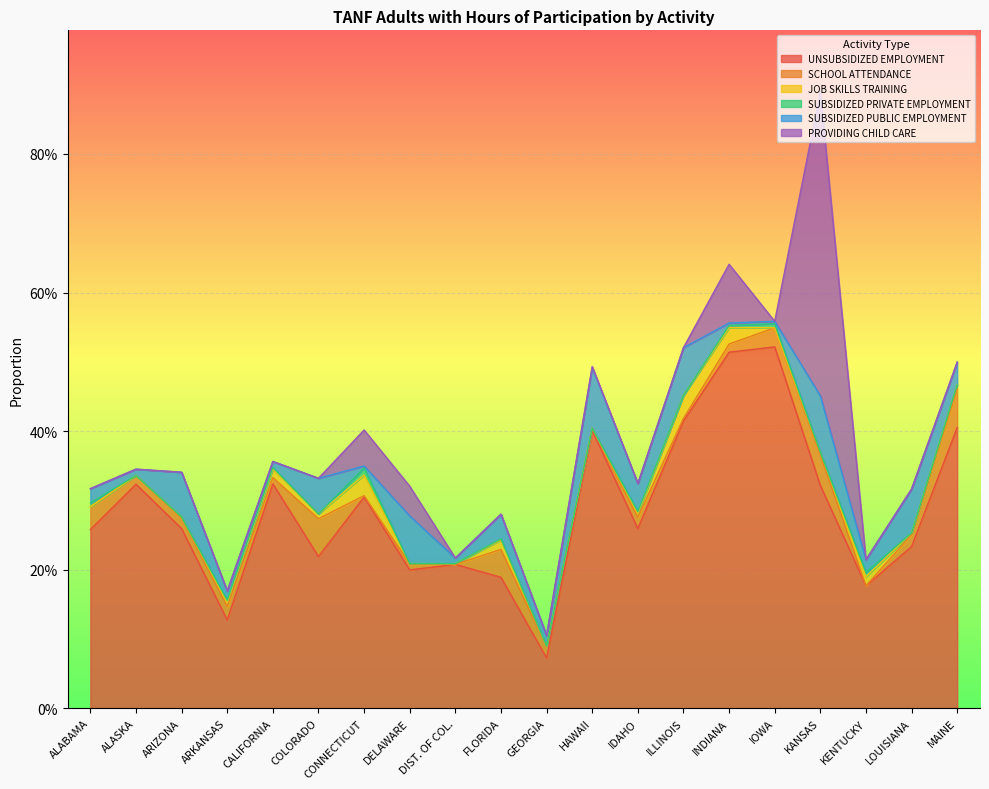

Between INDIANA and KENTUCKY, which series saw the biggest shift?

UNSUBSIDIZED EMPLOYMENT